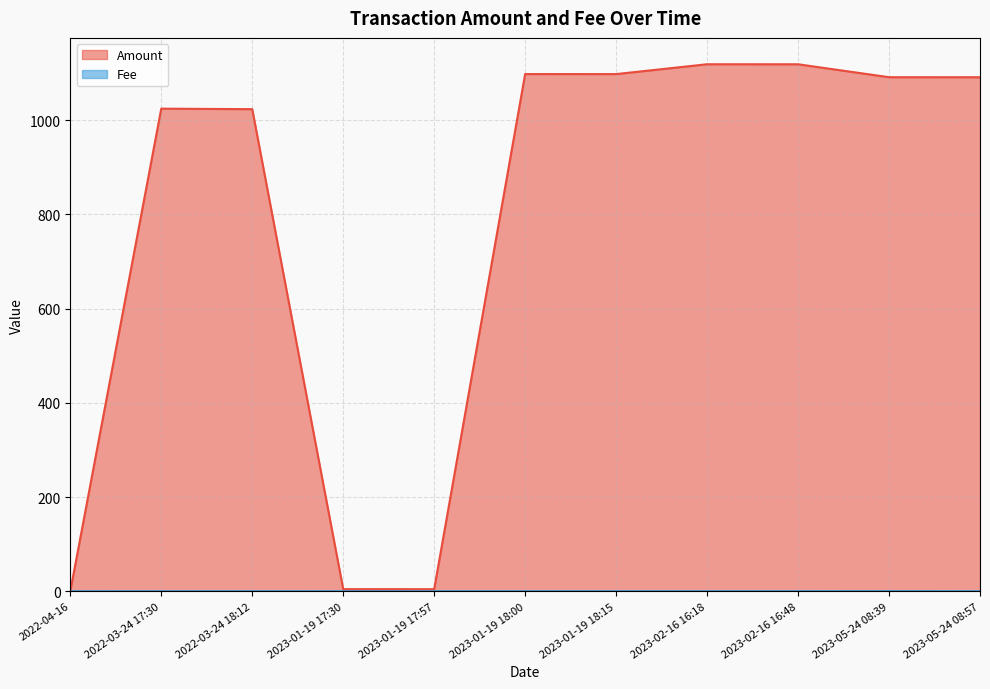

What is the difference between the maximum and minimum values in the Fee series?

0.1